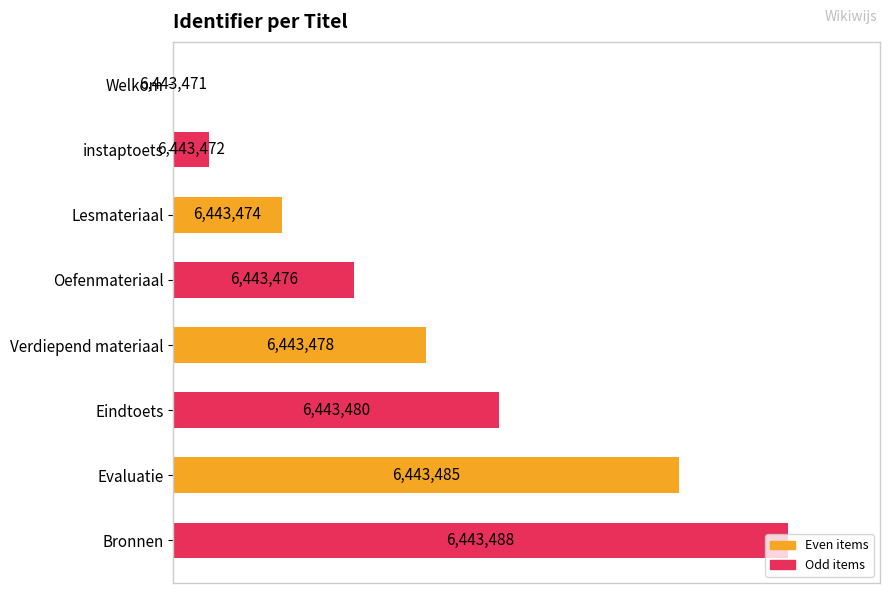

Does the chart contain any negative values?

No